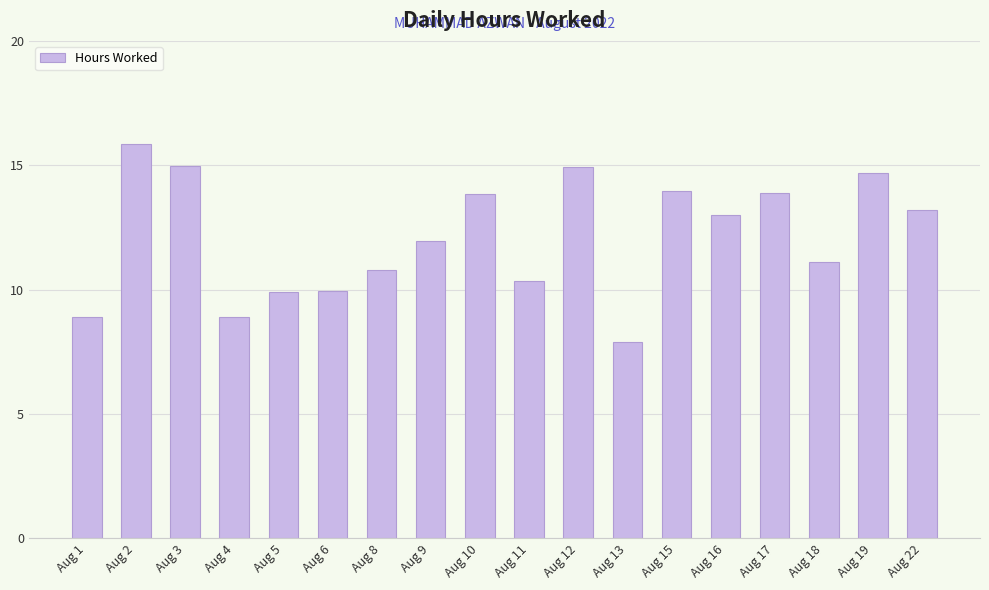

The chart shows a value of 6.7 at Aug 18. True or false?

False